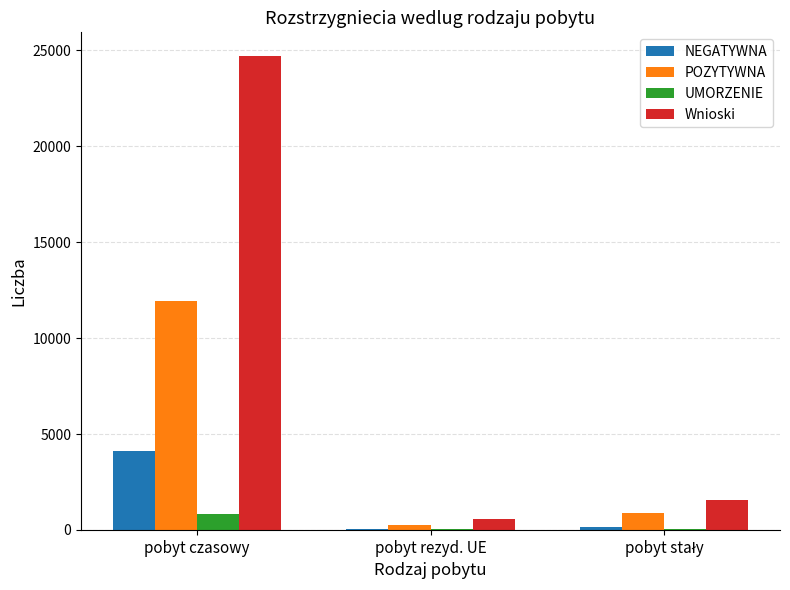

What is the sum of all Wnioski values?

26864